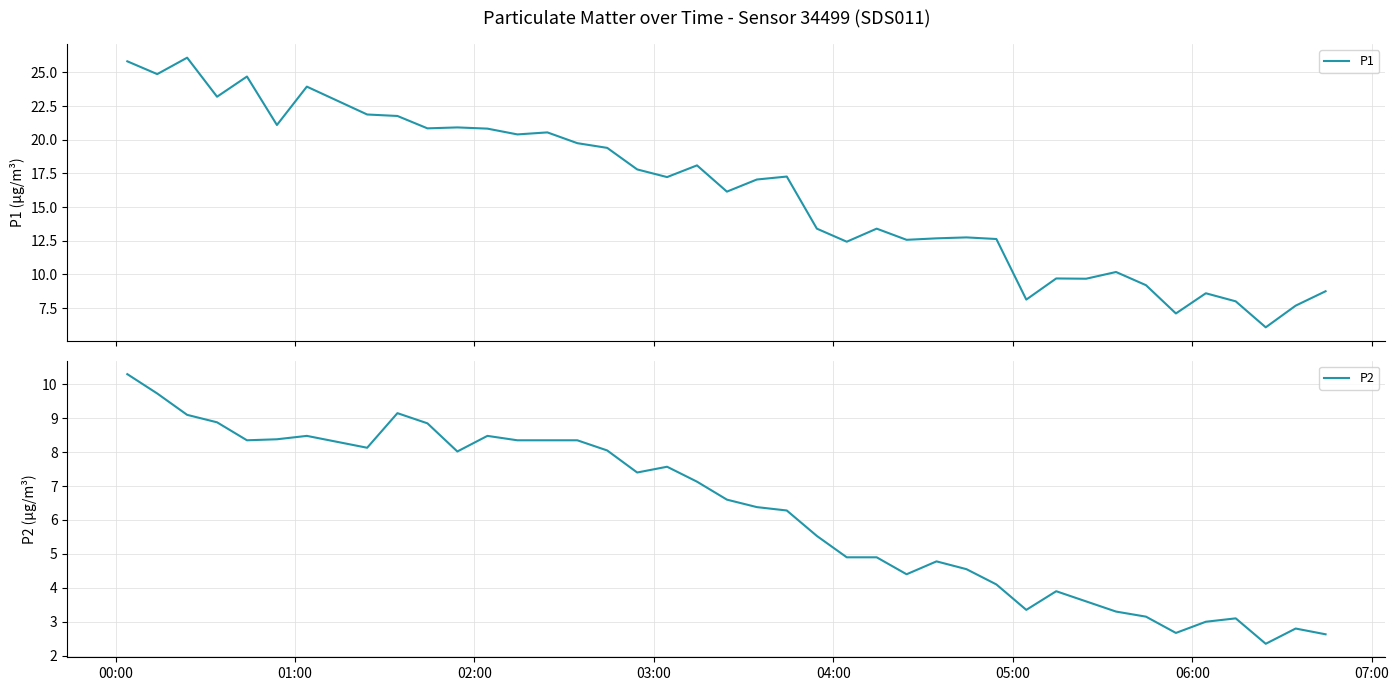

What is the lowest value of the P2 series?

2.4